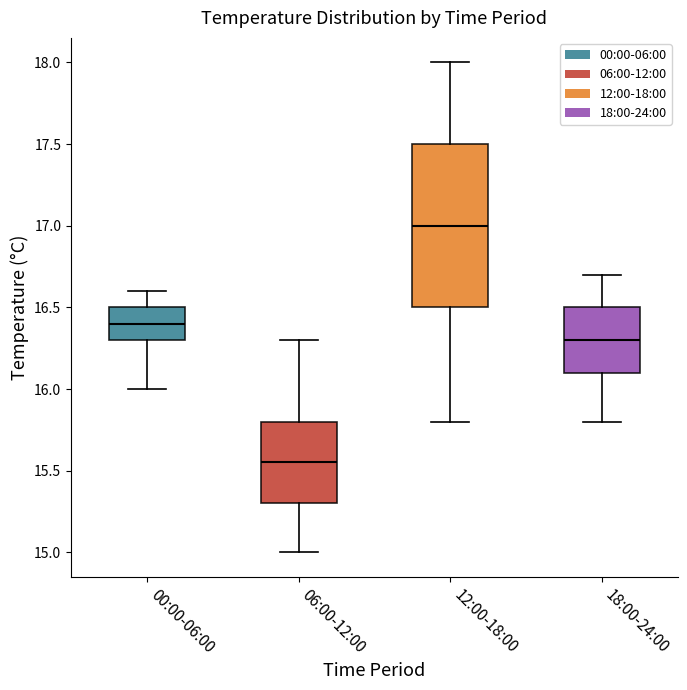

Where does the upper whisker of the box for 06:00-12:00 end on the y-axis? The values are not printed on the chart, so give them approximately, as read against the axis.

16.30